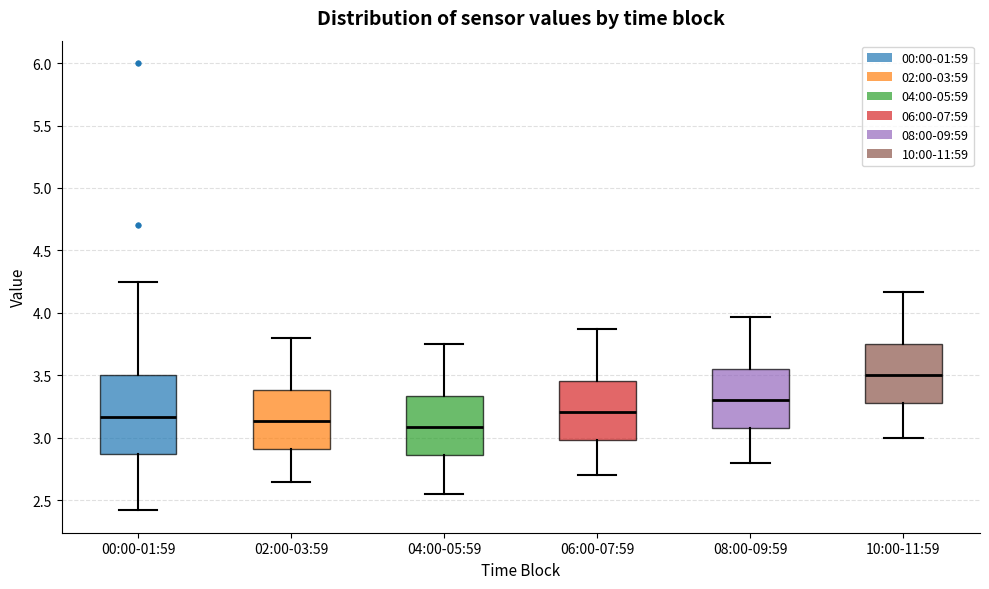

Reading left to right, read every box against the y-axis: the position of its median line, the range the box covers, and the ends of its whiskers. The values are not printed on the chart, so give them approximately, as read against the axis.

00:00-01:59: median 3.15, box 2.85 to 3.50, whiskers 2.40 to 4.25
02:00-03:59: median 3.15, box 2.90 to 3.40, whiskers 2.65 to 3.80
04:00-05:59: median 3.10, box 2.85 to 3.35, whiskers 2.55 to 3.75
06:00-07:59: median 3.20, box 3.00 to 3.45, whiskers 2.70 to 3.85
08:00-09:59: median 3.30, box 3.10 to 3.55, whiskers 2.80 to 3.95
10:00-11:59: median 3.50, box 3.30 to 3.75, whiskers 3.00 to 4.15